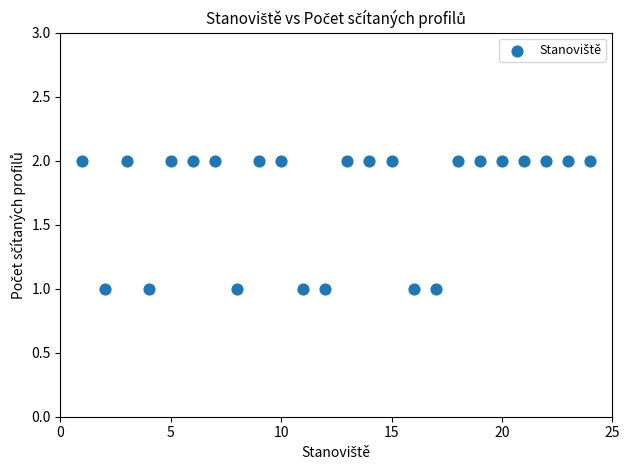

What is the range of X values (max minus min)?

23